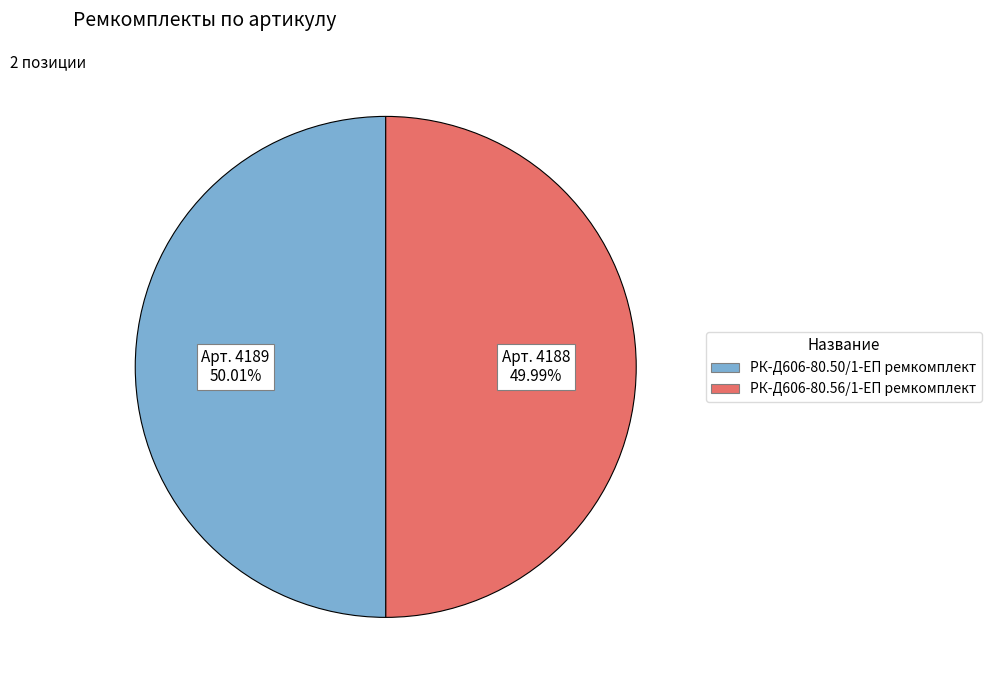

What is the ratio of the value at РК-Д606-80.50/1-ЕП ремкомплект to the value at РК-Д606-80.56/1-ЕП ремкомплект?

1.0